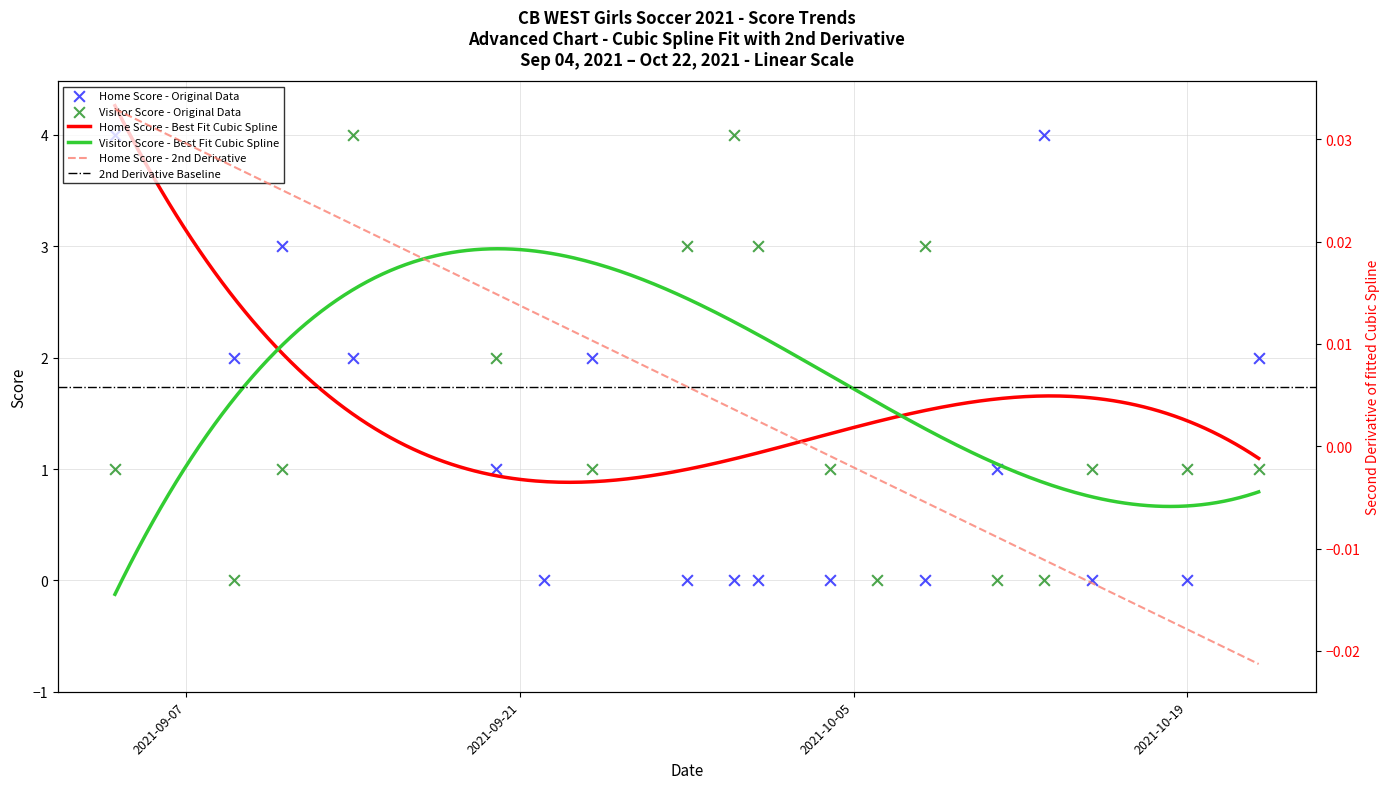

Which series contains the highest Y value?

Home Score